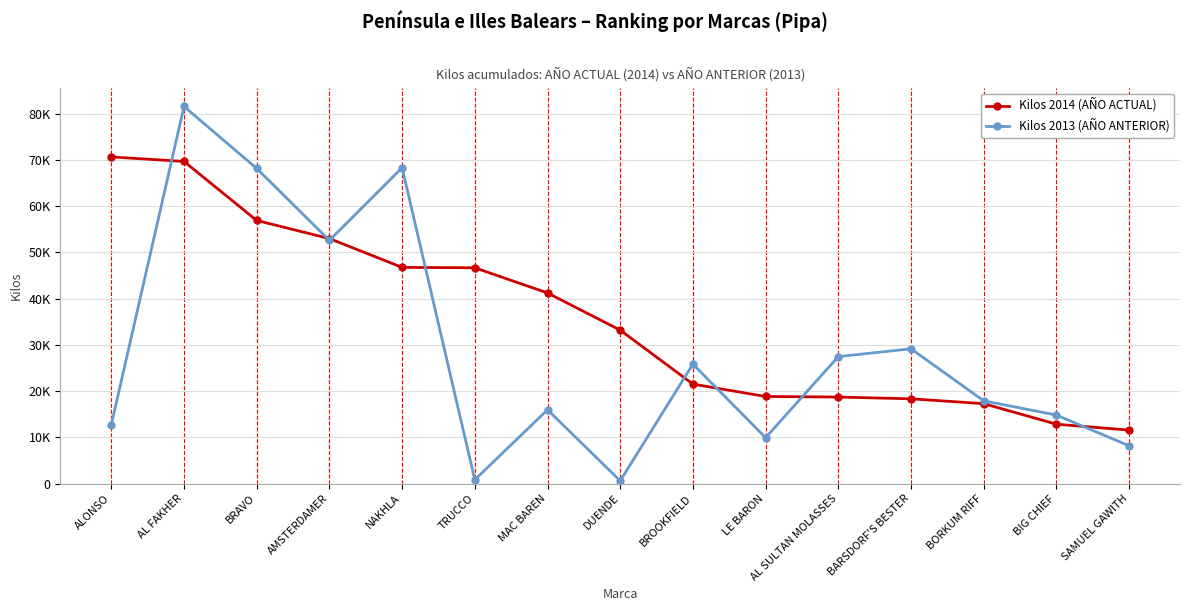

What is the sum of the Kilos 2013 (AÑO ANTERIOR) values at ALONSO and DUENDE?

13303